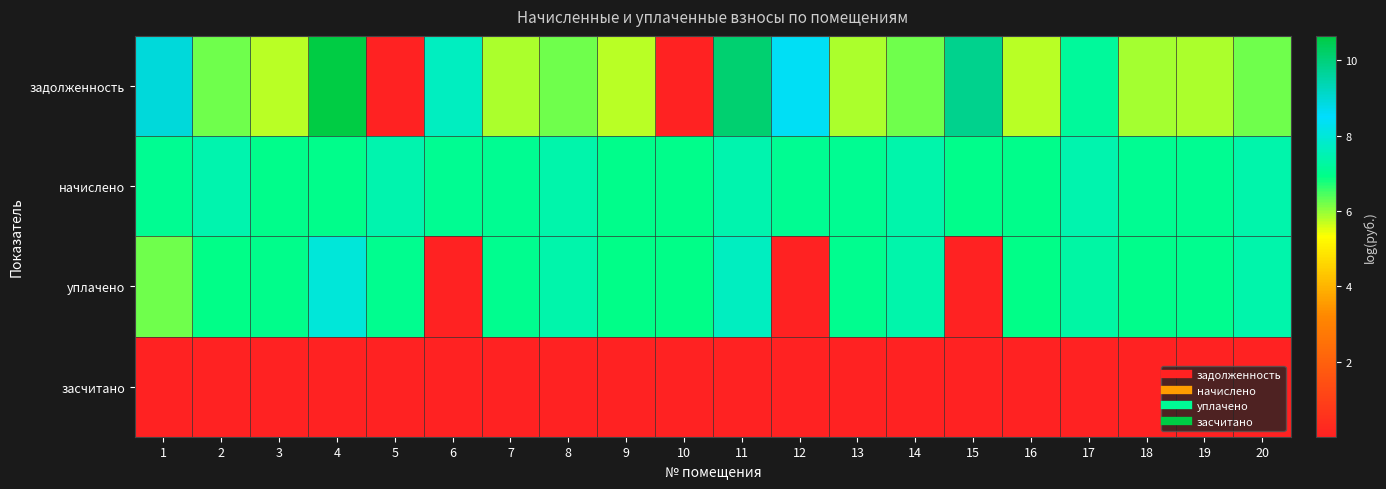

Count the number of data series in this chart.

4